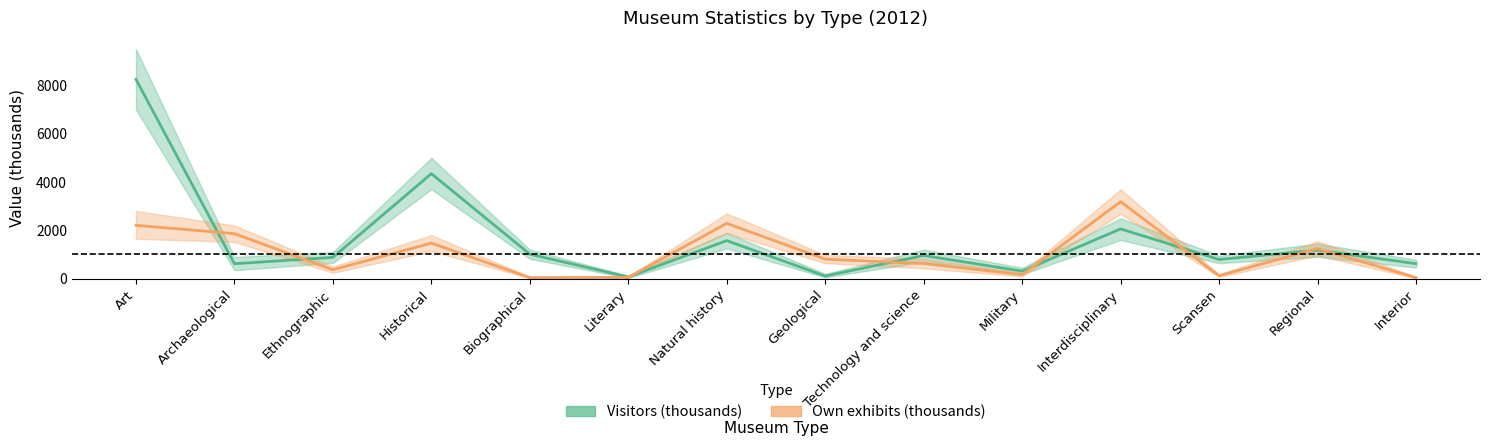

True or false: Visitors (thousands) has more than 1 points higher than both neighbors.

True